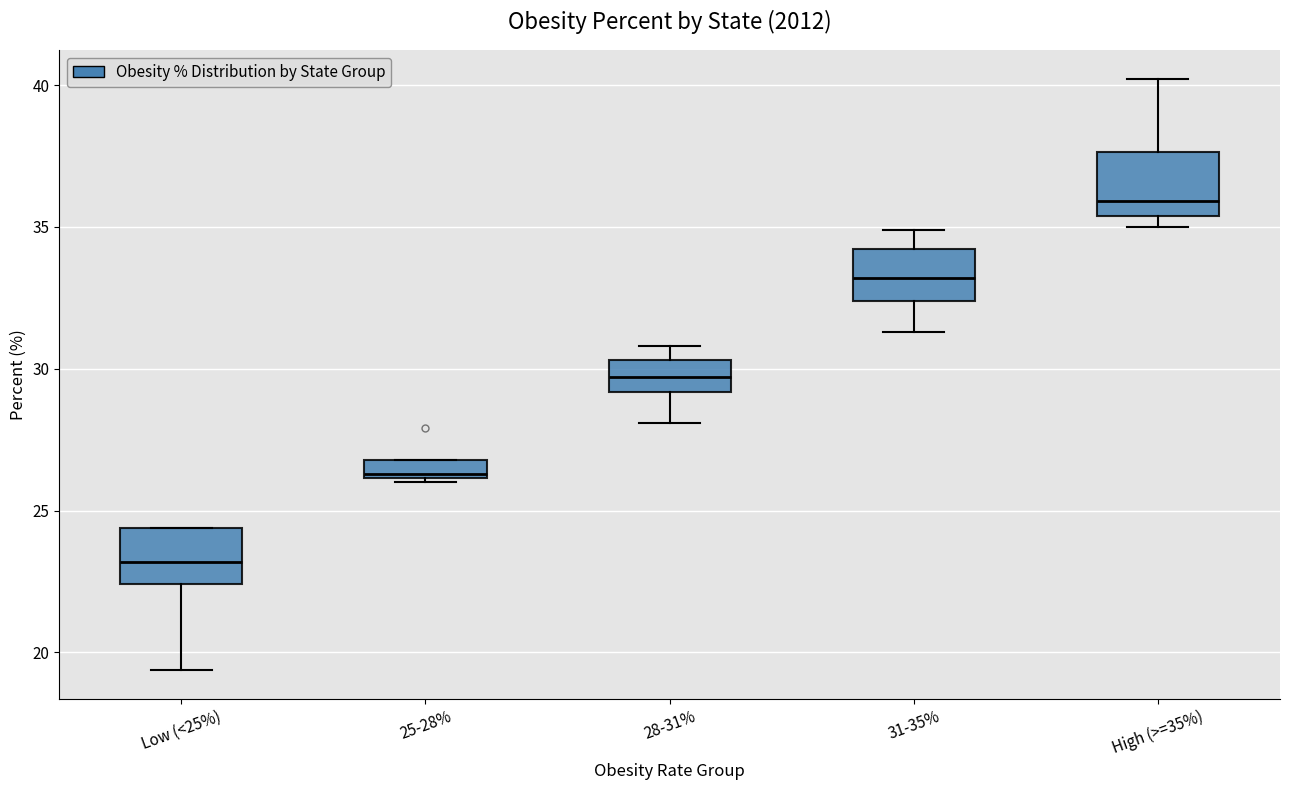

Which box has the lowest median line?

Low (<25%)